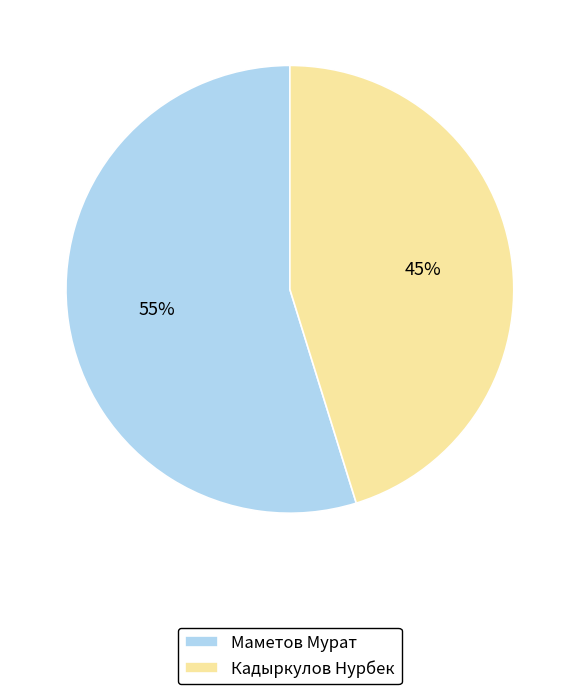

Rank the categories by value from highest to lowest.

Маметов Мурат, Кадыркулов Нурбек